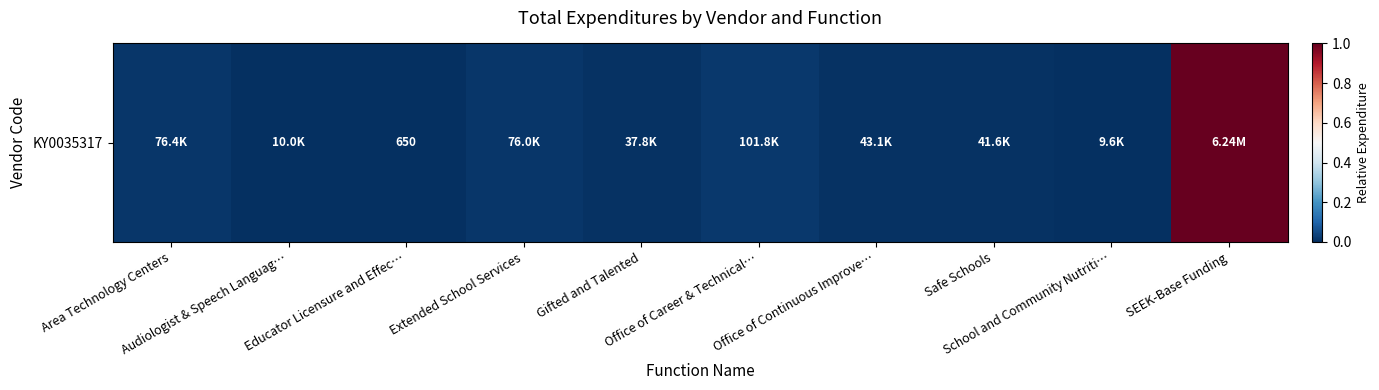

What is the average value?

0.1